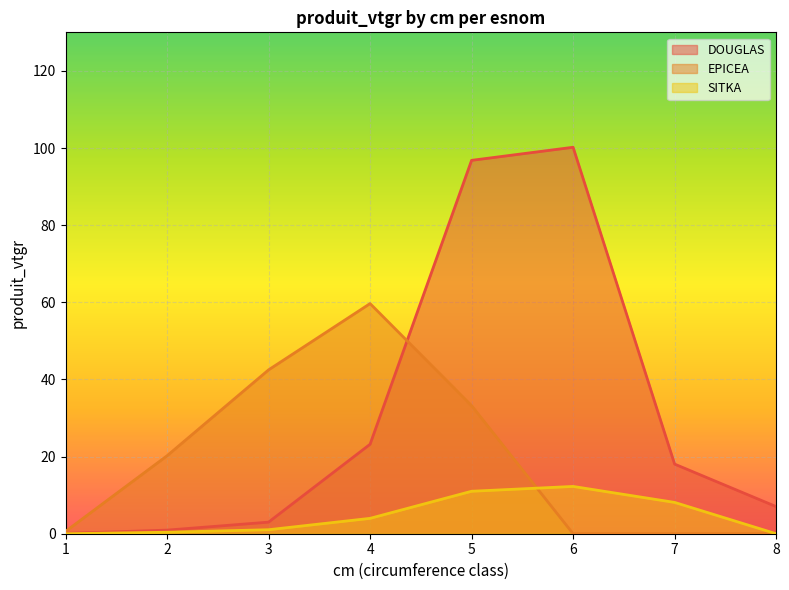

Which label corresponds to the largest value in the chart?

6